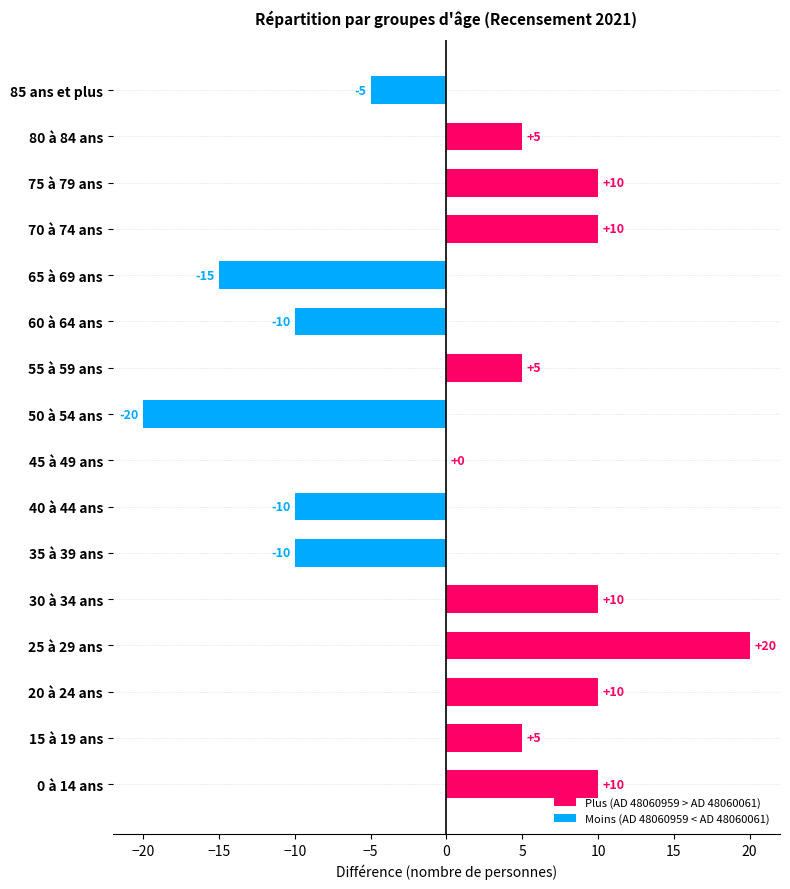

True or false: the data shows 1 at 15 à 19 ans.

False